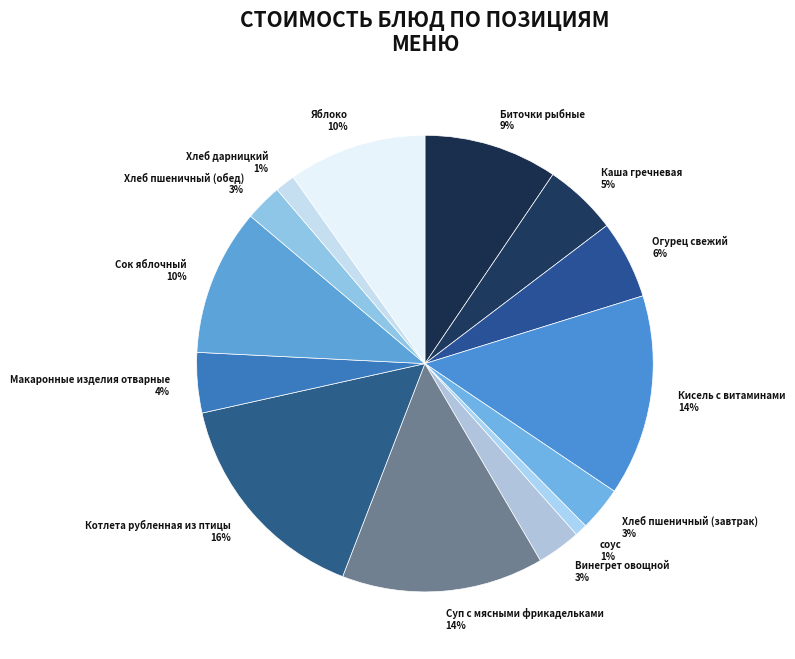

Does any single category account for the majority?

No